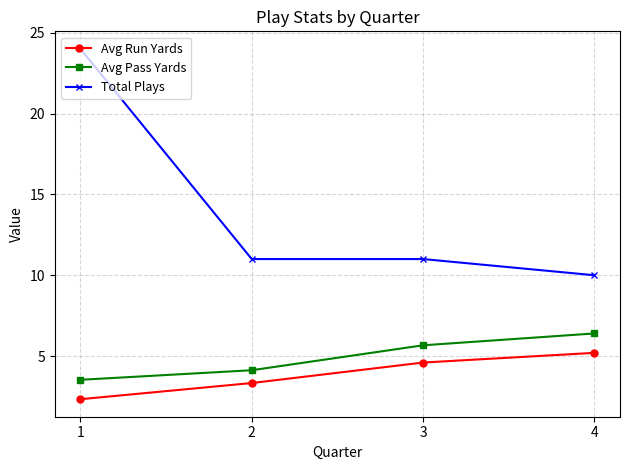

True or false: Avg Pass Yards has a value of 5.7 at 3.

True